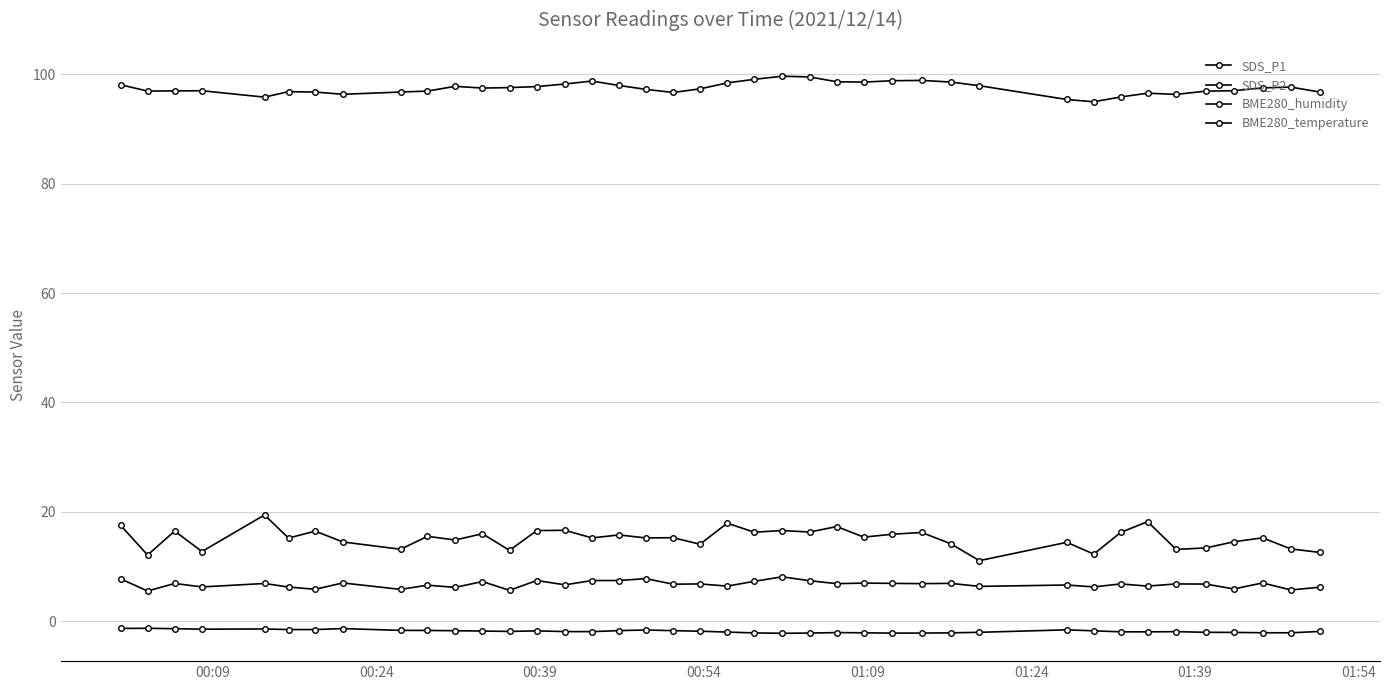

Reading left to right, what are all the values shown in this chart?

SDS_P1: 17.6	12.1	16.5	12.8	19.4	15.2	16.5	14.5	13.2	15.6	14.9	16.0	13.0	16.6	16.6	15.2	15.8	15.2	15.3	14.1	17.9	16.3	16.6	16.3	17.3	15.4	15.9	16.2	14.2	11.1	14.4	12.3	16.2	18.2	13.2	13.4	14.6	15.3	13.2	12.6
SDS_P2: 7.8	5.5	6.9	6.3	6.9	6.3	5.9	7.0	5.8	6.6	6.2	7.3	5.7	7.5	6.7	7.5	7.5	7.8	6.8	6.8	6.5	7.3	8.2	7.4	6.9	7.0	7.0	6.9	7.0	6.4	6.7	6.3	6.8	6.5	6.8	6.8	5.9	7.0	5.8	6.2
BME280_humidity: 98.0	96.9	96.9	97.0	95.8	96.8	96.7	96.3	96.7	96.9	97.8	97.5	97.5	97.7	98.2	98.7	97.9	97.2	96.6	97.3	98.4	99.0	99.6	99.5	98.6	98.5	98.8	98.8	98.5	97.9	95.4	94.9	95.8	96.5	96.3	96.9	97.0	97.5	97.6	96.7
BME280_temperature: -1.3	-1.3	-1.3	-1.4	-1.4	-1.5	-1.5	-1.3	-1.6	-1.6	-1.7	-1.8	-1.8	-1.7	-1.9	-1.9	-1.7	-1.6	-1.7	-1.8	-1.9	-2.1	-2.2	-2.1	-2.0	-2.1	-2.1	-2.1	-2.1	-2.0	-1.5	-1.7	-1.9	-1.9	-1.9	-2.0	-2.0	-2.1	-2.1	-1.8